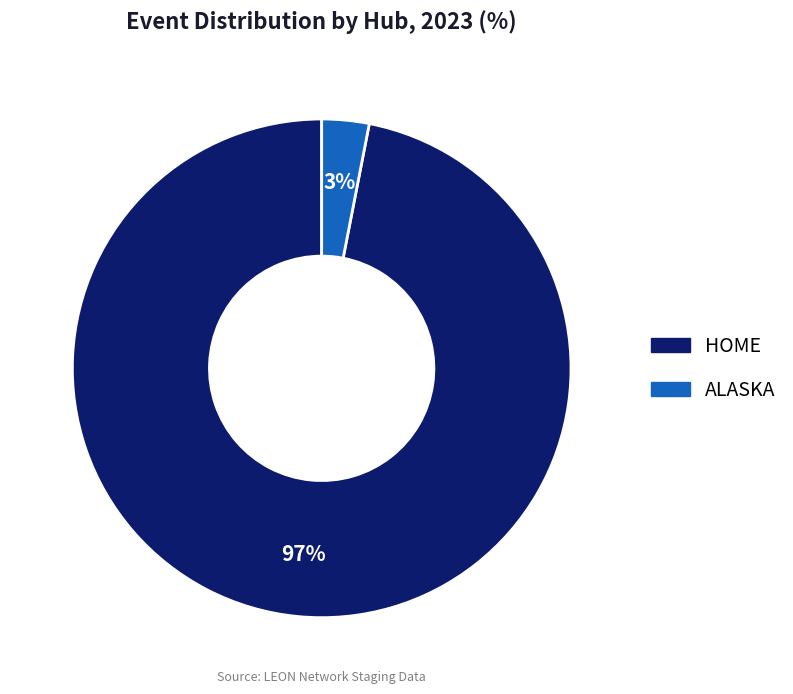

To the nearest percent, what is the difference between the largest and smallest slice percentages?

94%